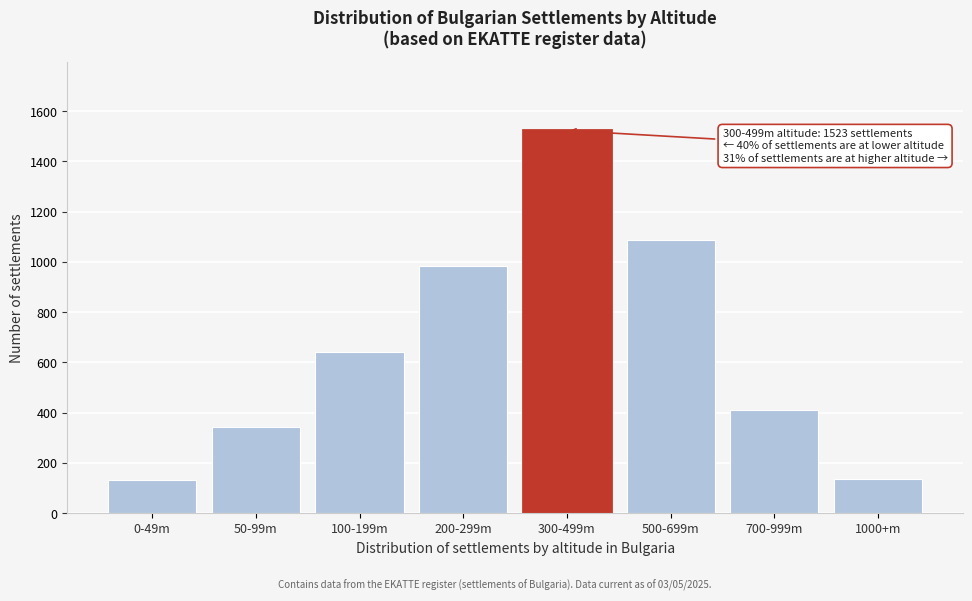

Where is the data nearest to the value 827?

200-299m